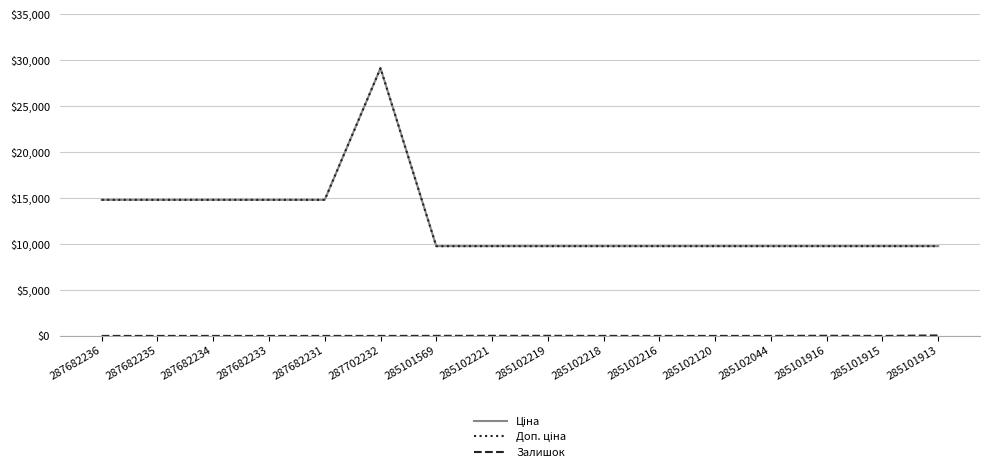

List the labels in order of Залишок value, largest first.

285101913, 285101916, 285102221, 285102219, 285101569, 285102218, 285102044, 287682236, 287682235, 287682234, 287682233, 287682231, 287702232, 285102216, 285102120, 285101915